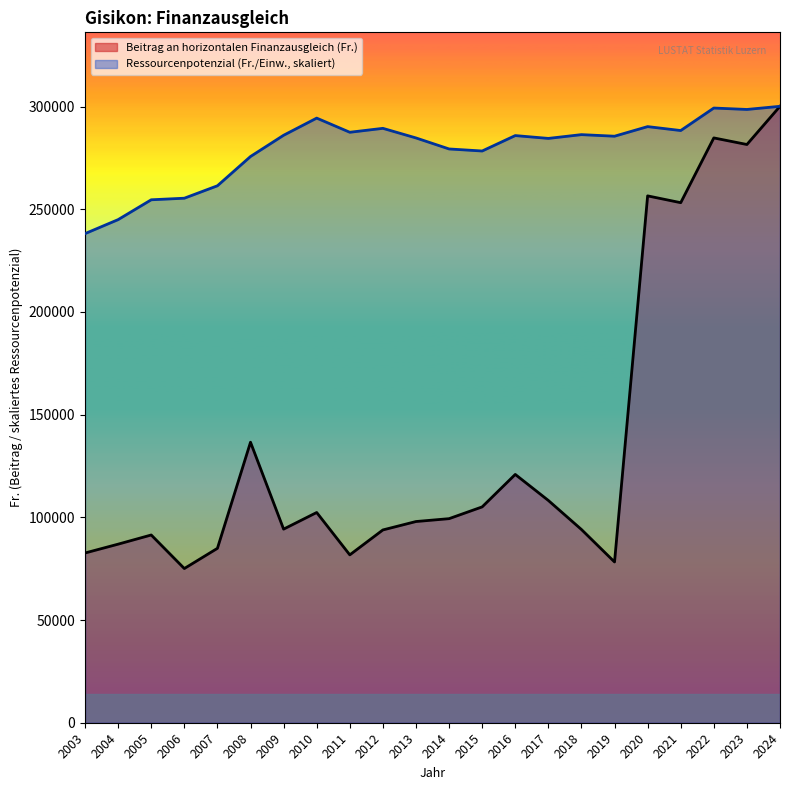

At which category is the sum across all series the highest?

2024